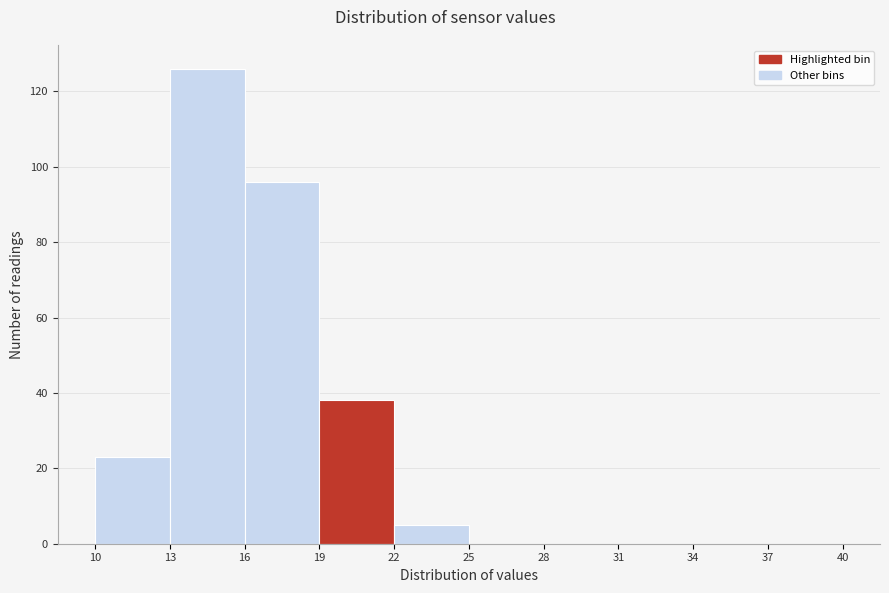

Reading left to right, transcribe this chart: for each bar, give the range it covers on the x-axis and its height. The values are not printed on the chart, so give them approximately, as read against the axis.

10 to 13: 24
13 to 16: 126
16 to 19: 96
19 to 22: 38
22 to 25: 6
25 to 28: 0
28 to 31: 0
31 to 34: 0
34 to 37: 0
37 to 40: 0